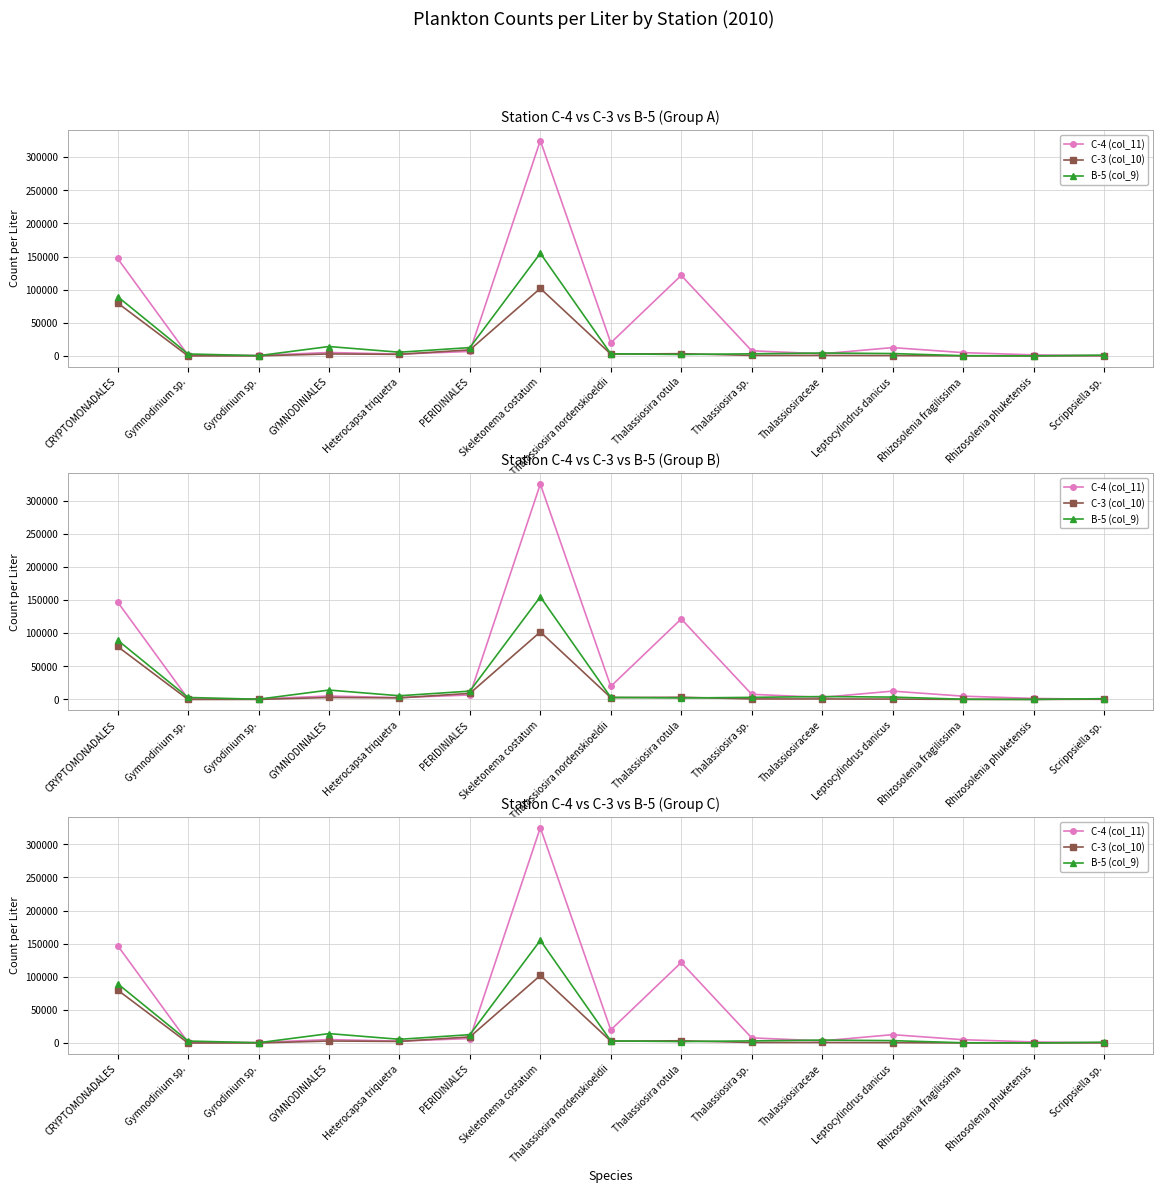

What is the average value of the B-5 (col_9) series?

19915